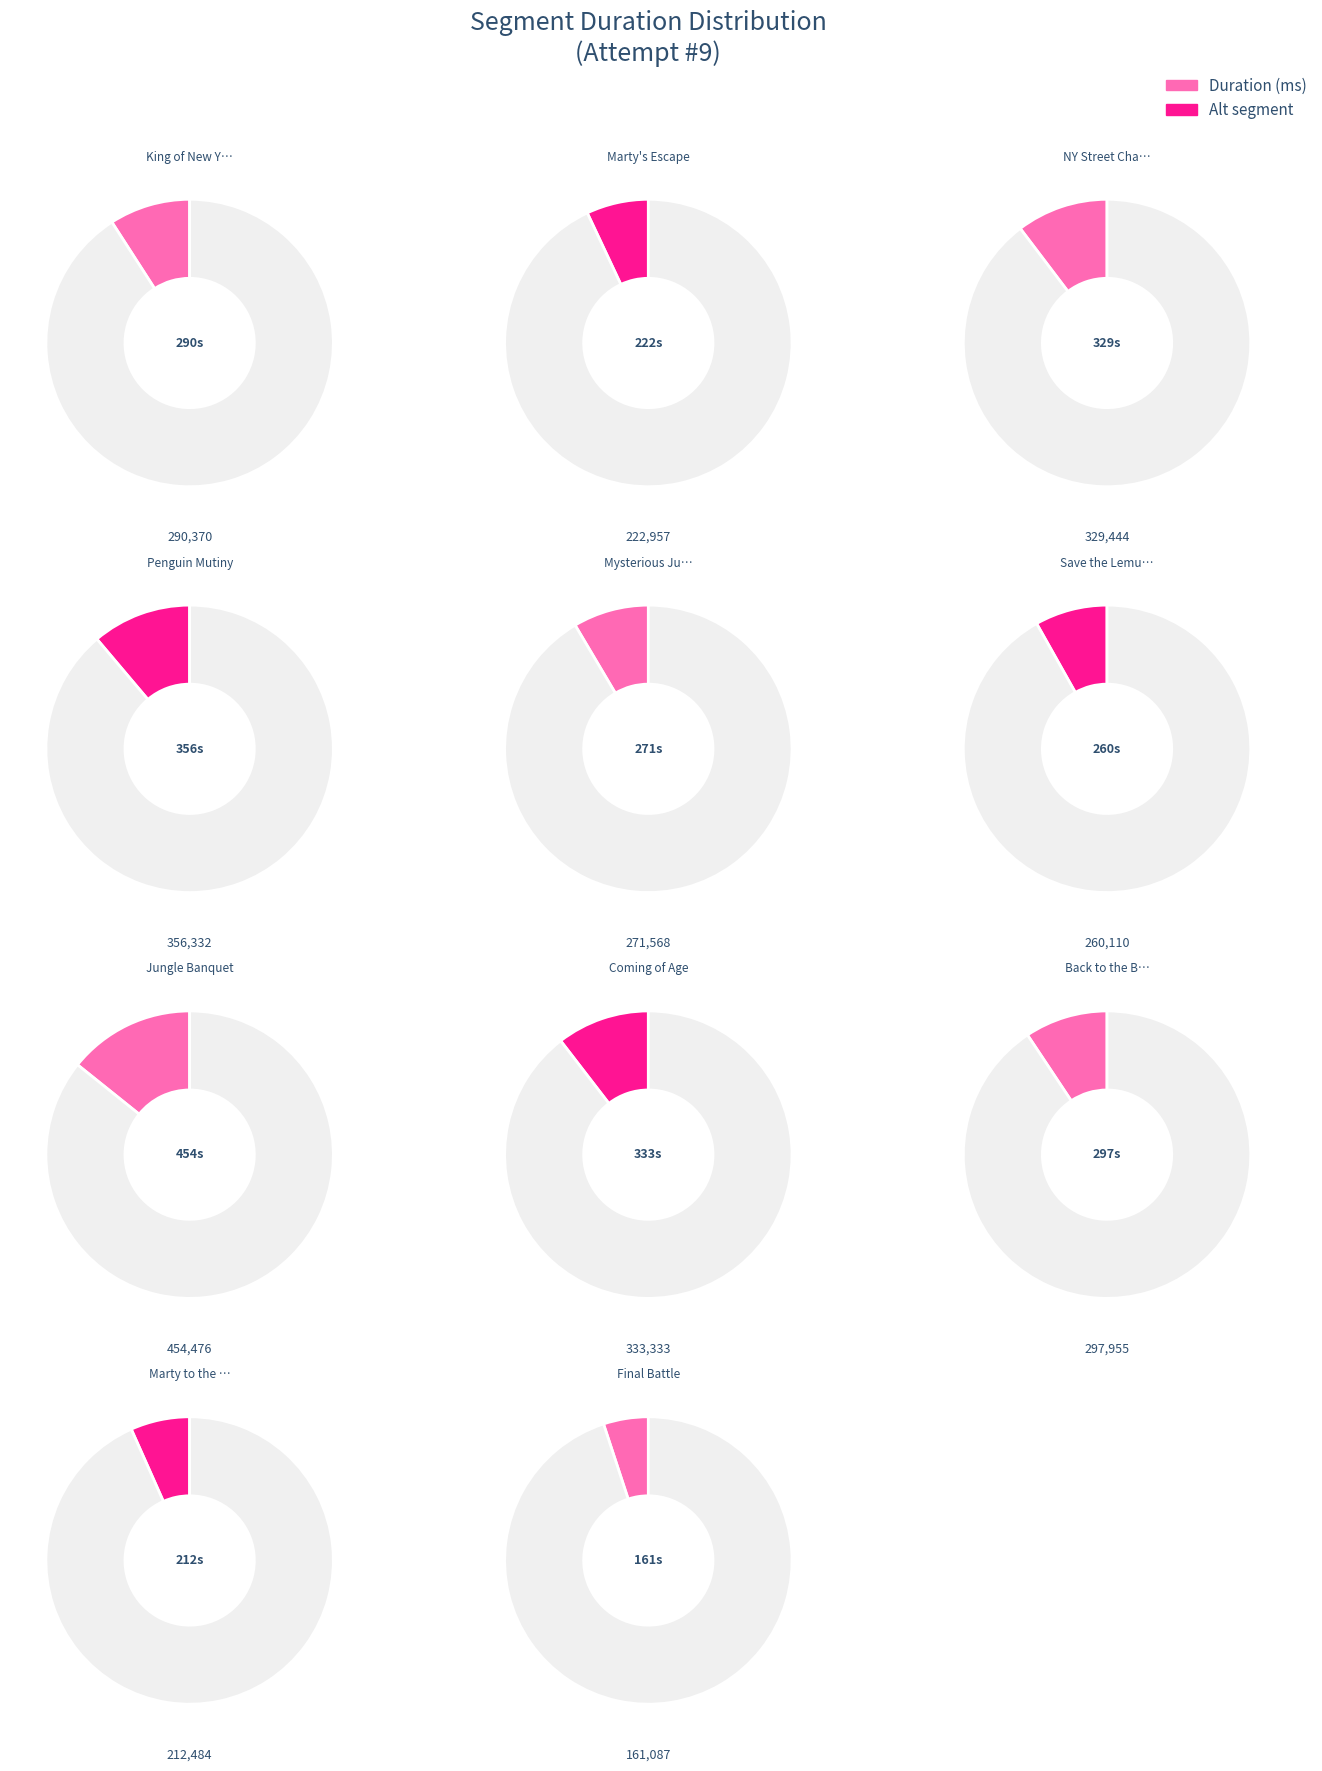

Is the sum of Marty to the Rescue and Back to the Beach greater than half?

No